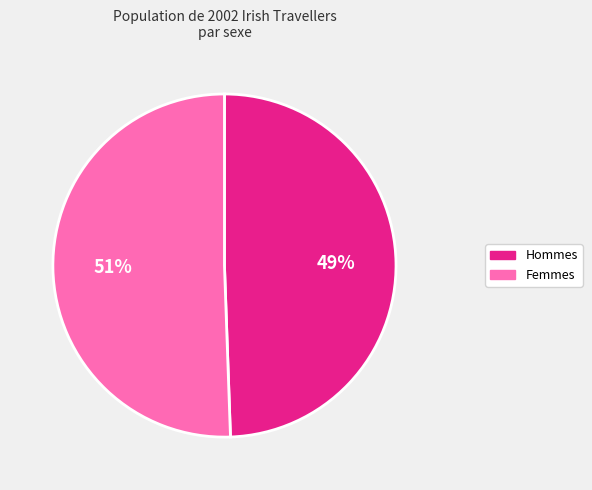

Is there any slice that represents more than half of the pie?

Yes